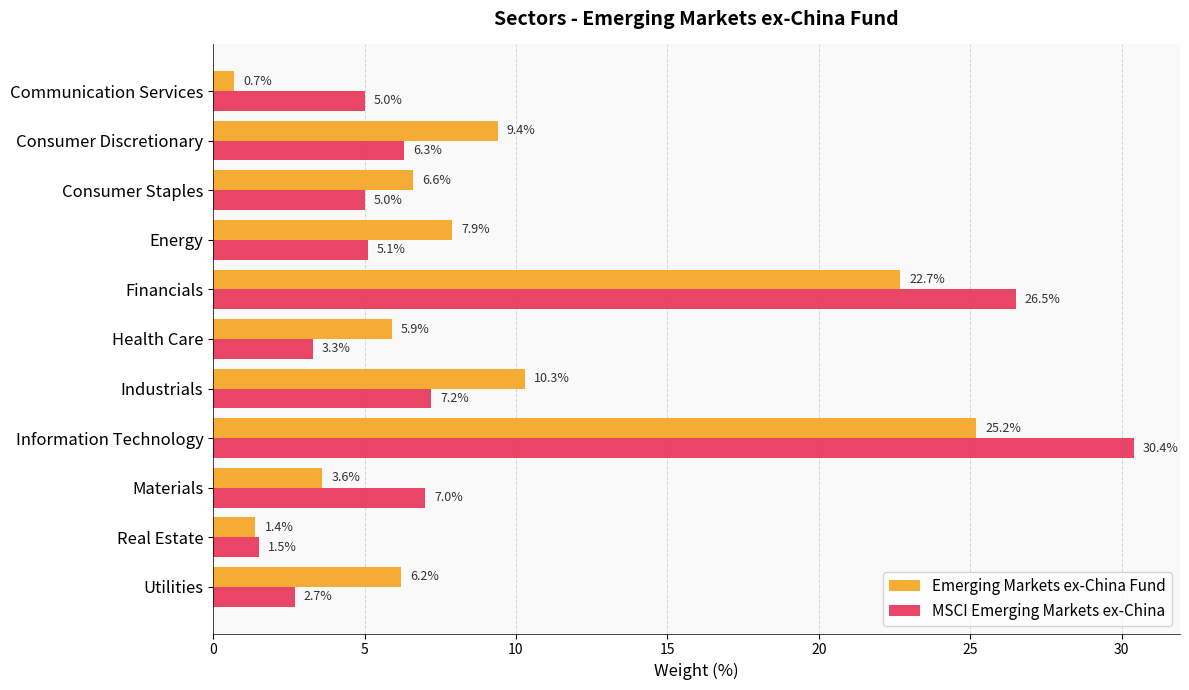

What is the average value of the MSCI Emerging Markets ex-China series?

9.1